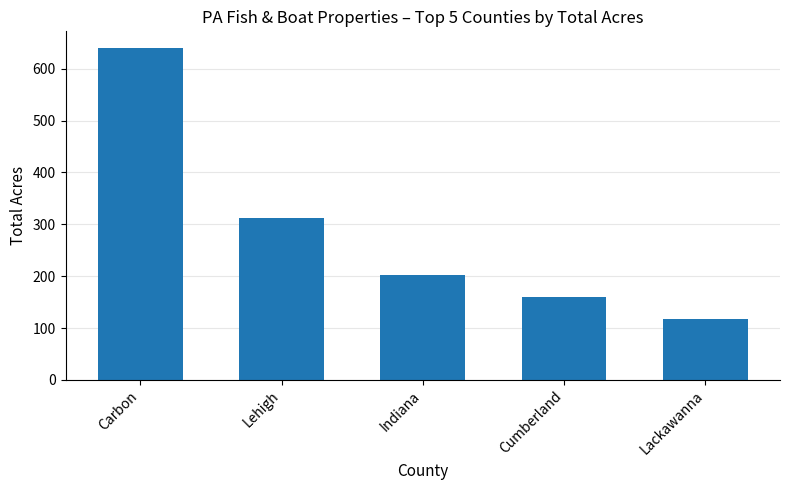

Rank the categories by value from lowest to highest.

Lackawanna, Cumberland, Indiana, Lehigh, Carbon